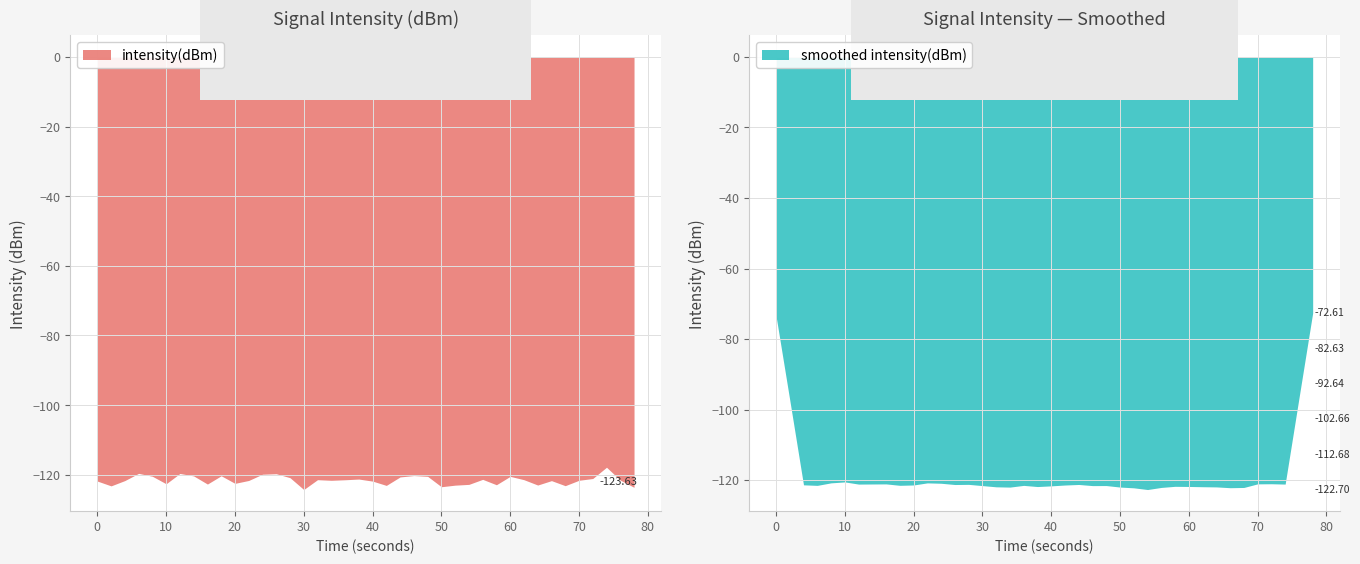

Is it true that the value at 21 is -183.1?

False